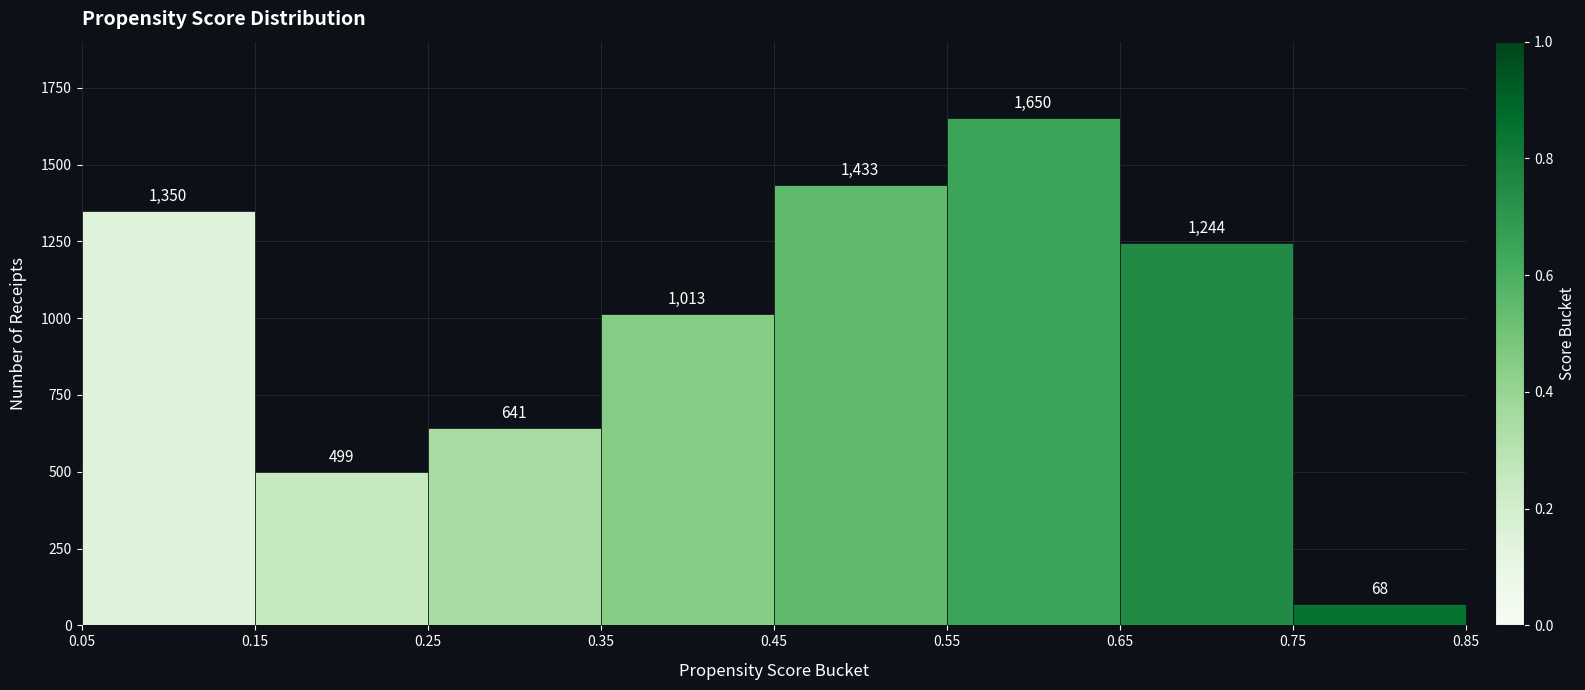

How tall is the bar that spans 0.05 to 0.15 on the x-axis?

1350